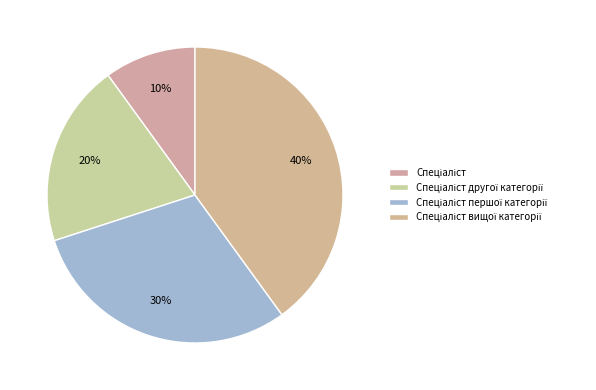

How many segments does this pie chart have?

4